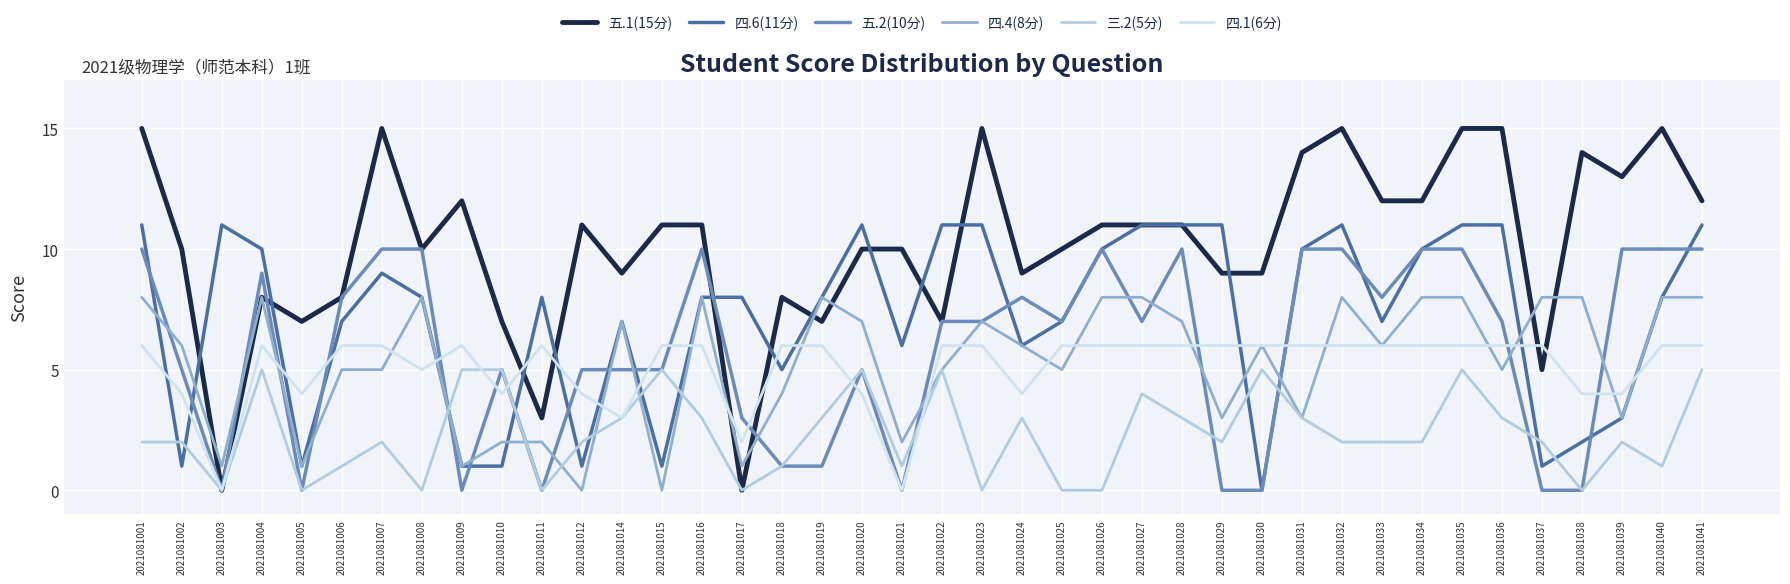

Rank the series by their maximum value, from lowest to highest.

三.2(5分), 四.1(6分), 四.4(8分), 五.2(10分), 四.6(11分), 五.1(15分)